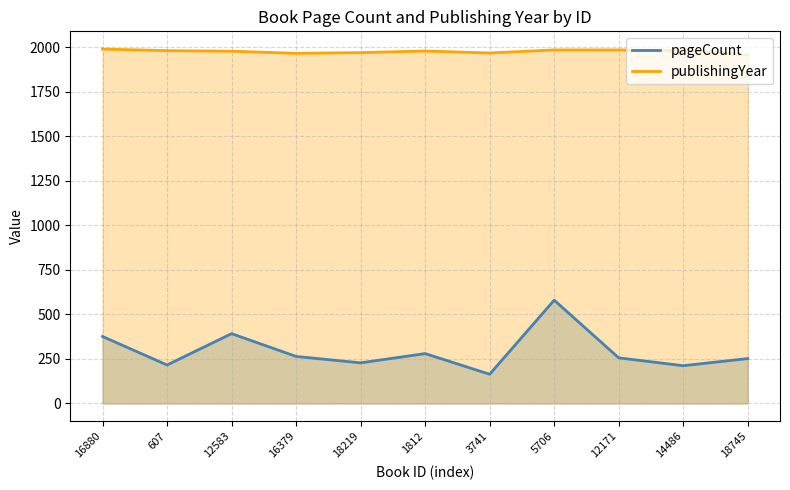

True or false: publishingYear has more than 0 interior local peaks.

True